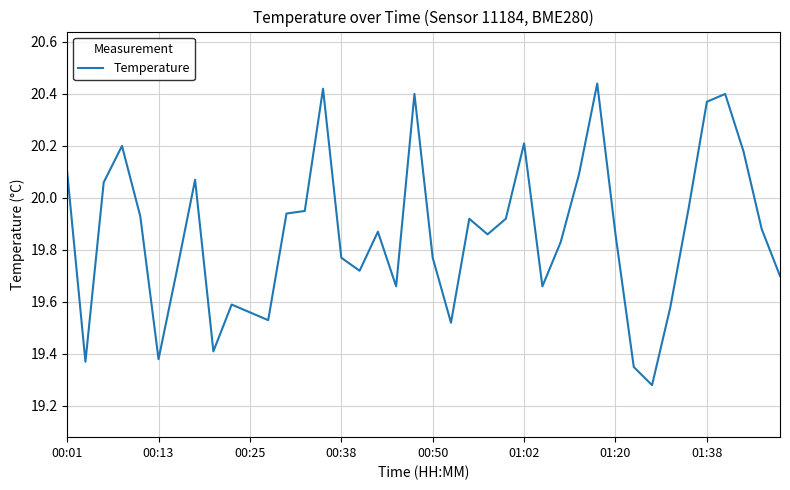

What is the difference between the maximum and minimum values?

1.2